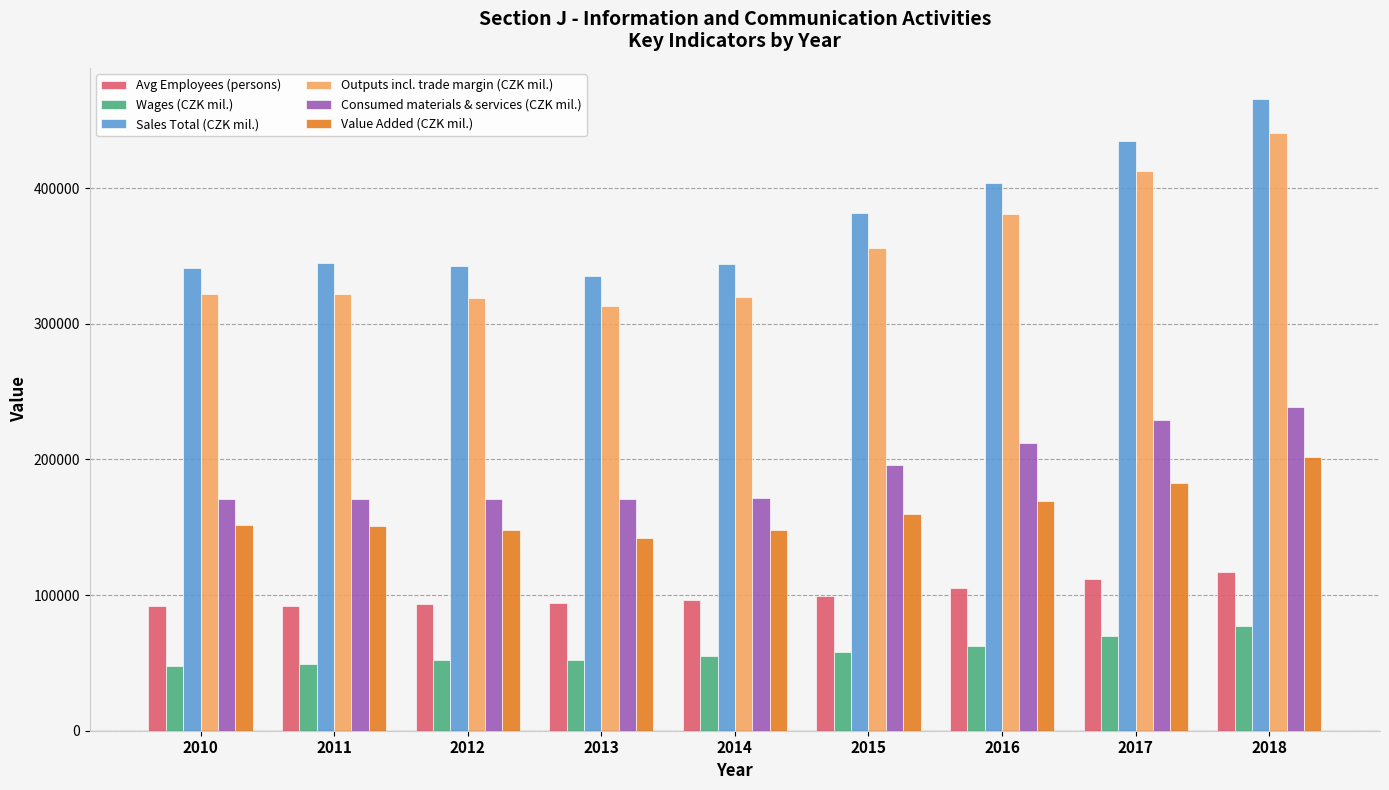

What is the difference between the highest and lowest values at 2013?

283551.0